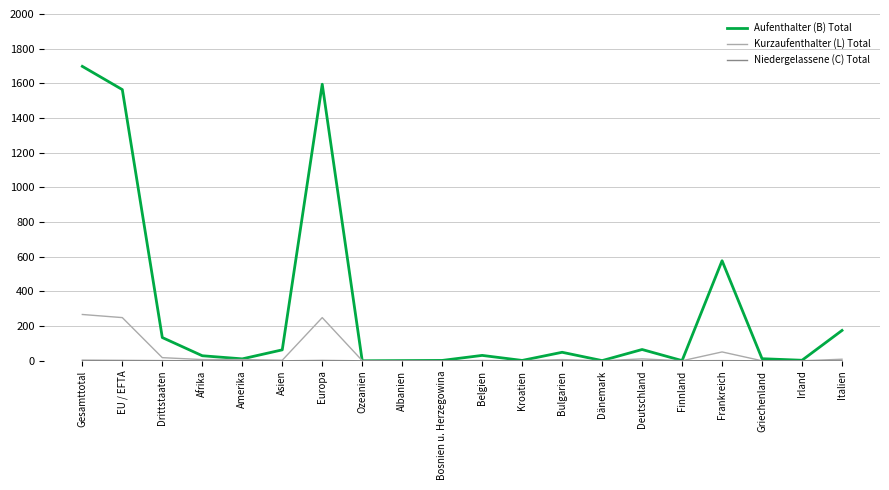

At which label does Aufenthalter (B) Total reach its peak?

Gesamttotal